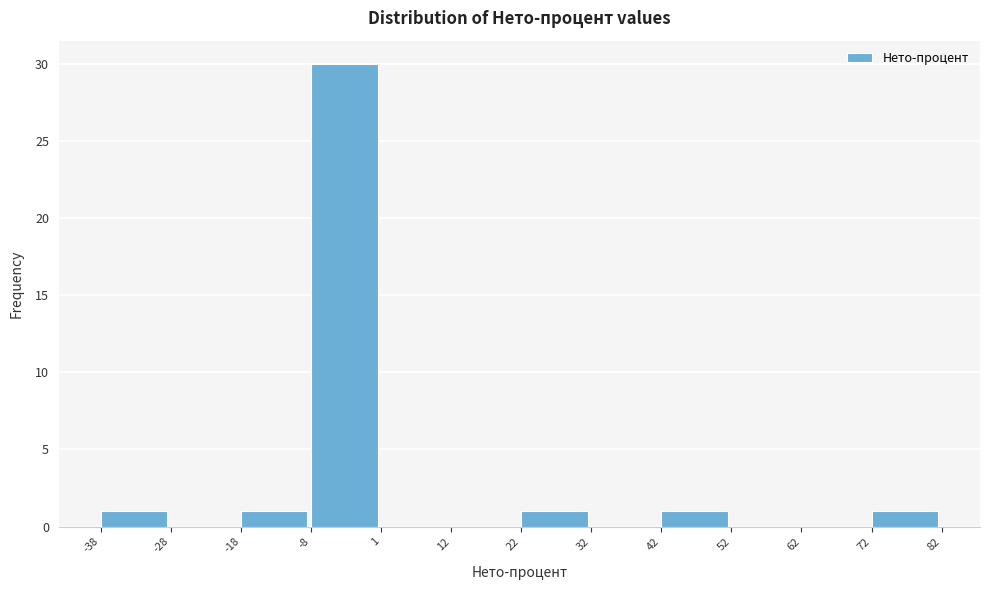

How tall is the bar that spans -18 to -8 on the x-axis? The values are not printed on the chart, so give them approximately, as read against the axis.

1